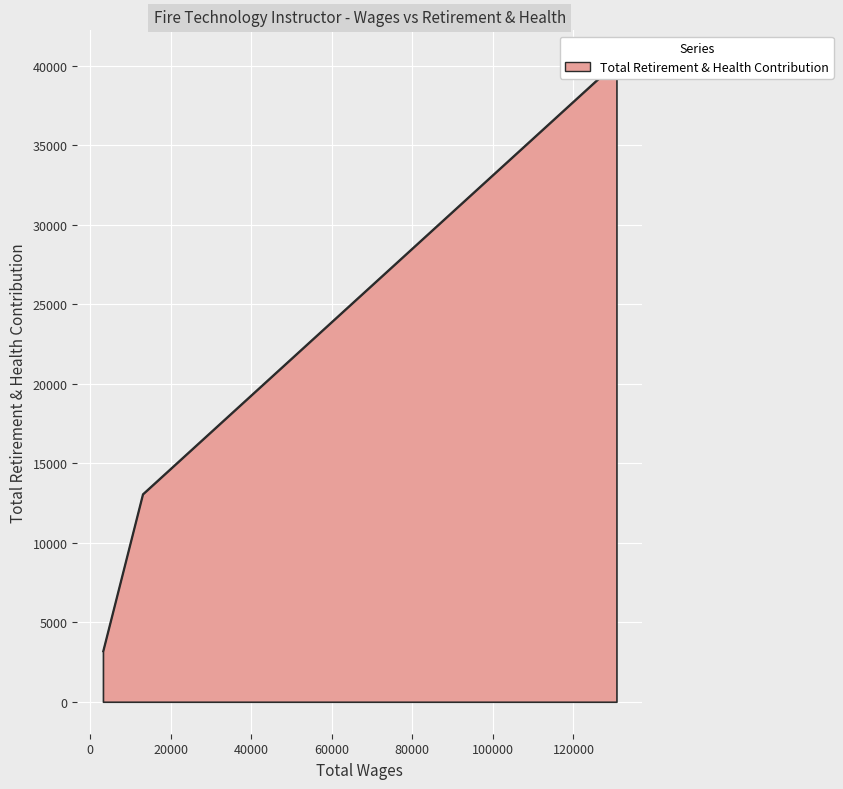

What is the value of the 3rd point from the left?

10419